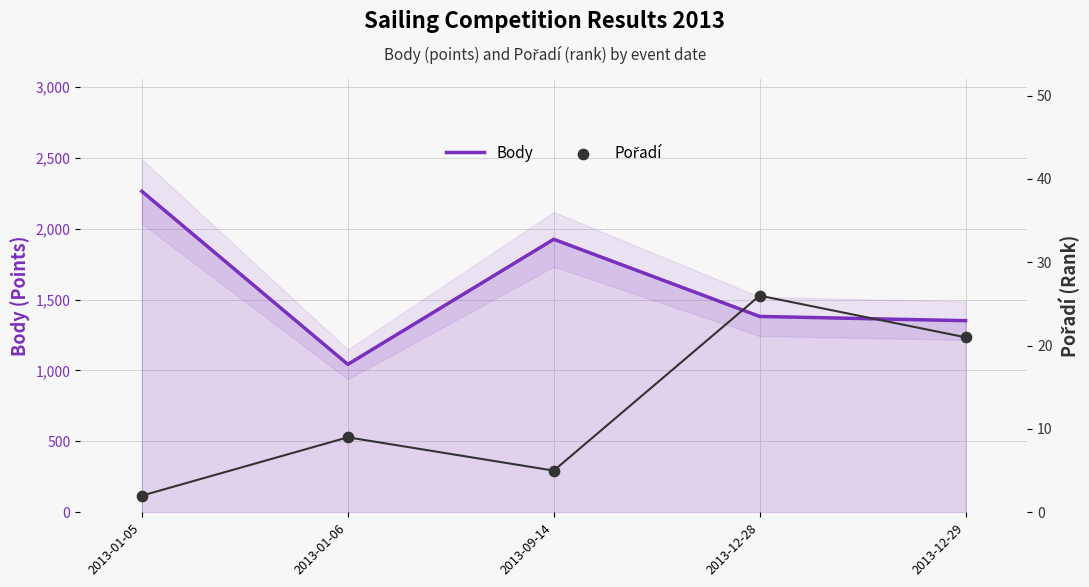

Which series contains the highest Y value?

Body